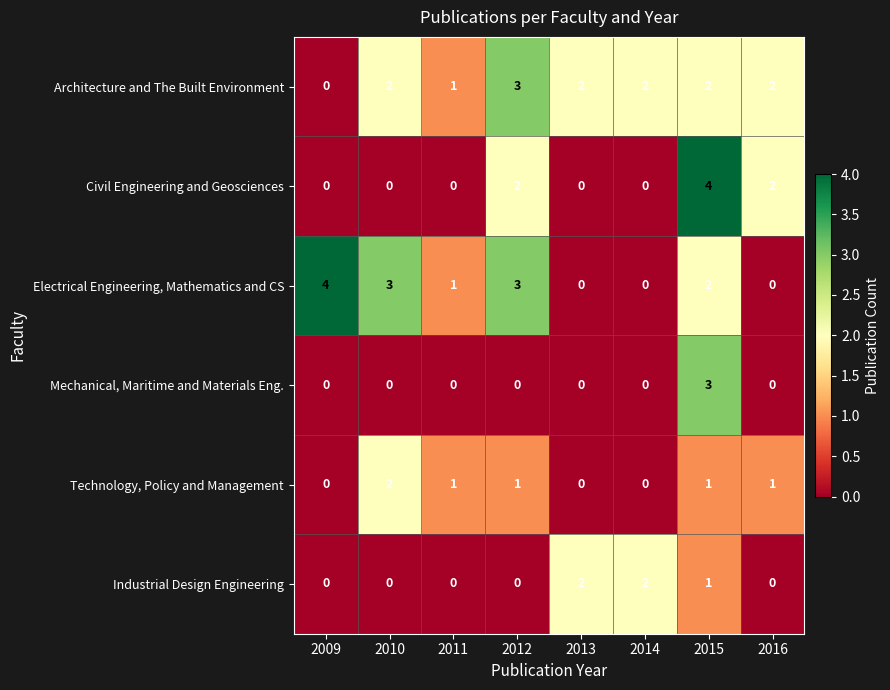

Which series changed the most between 2010 and 2016?

Electrical Engineering, Mathematics and CS